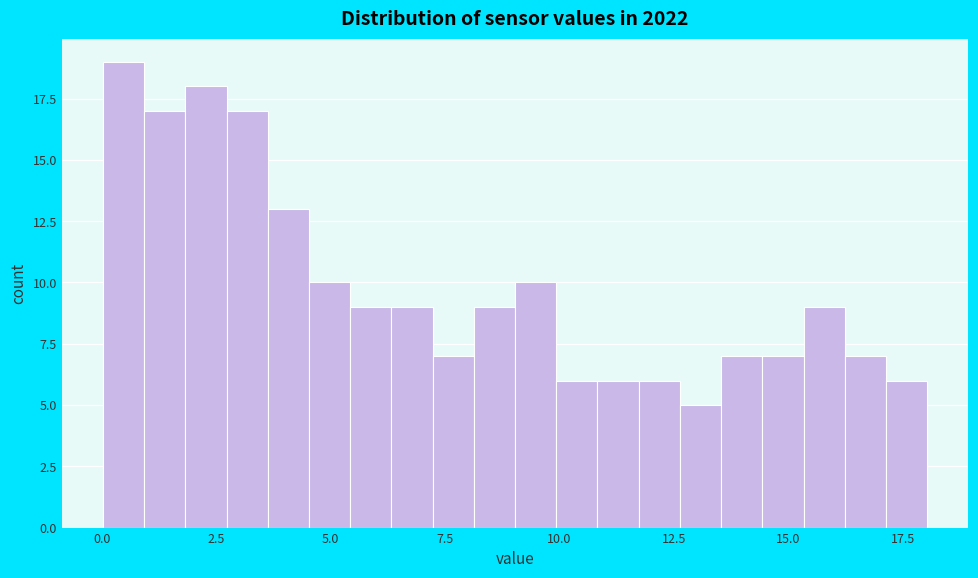

Read against the x-axis, roughly where is the centre of the tallest bar?

0.5